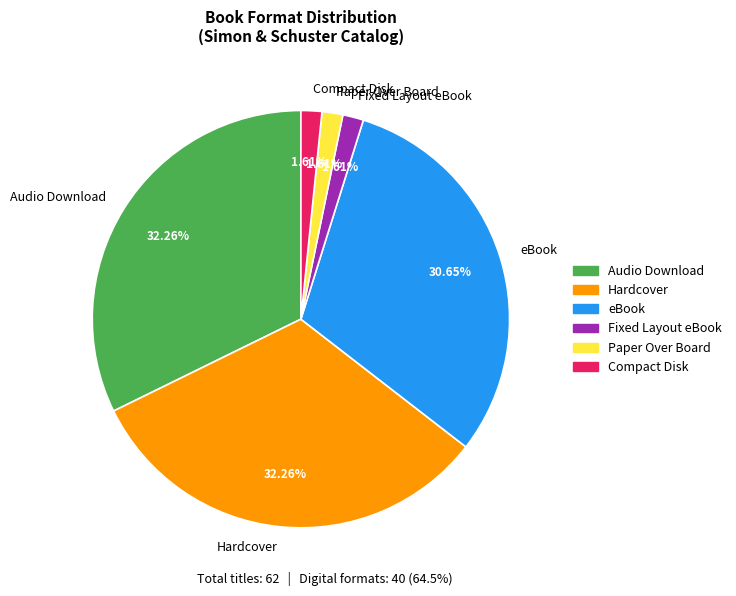

Count the number of slices in the pie.

6